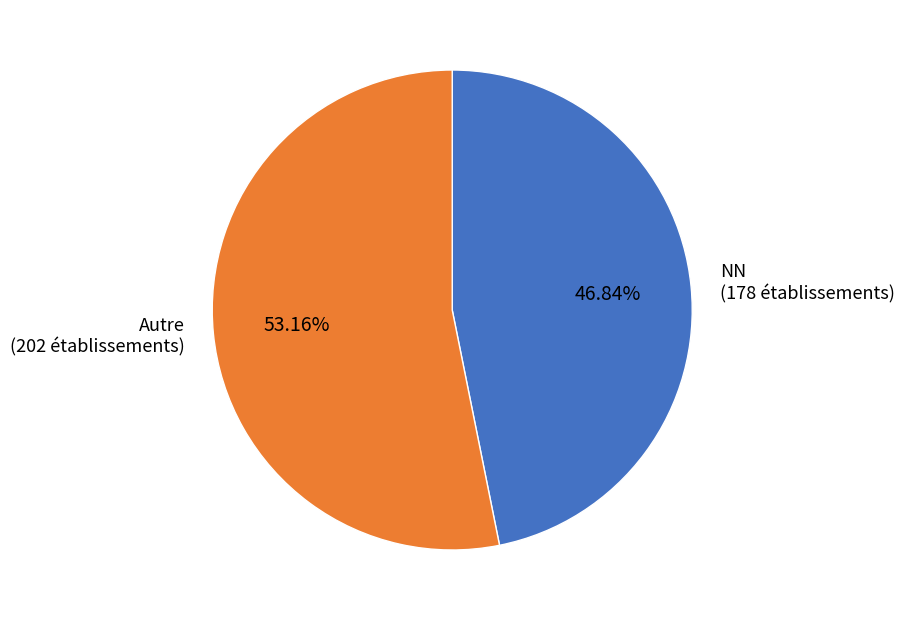

Between NN (178 établissements) and Autre (202 établissements), which is larger?

Autre (202 établissements)